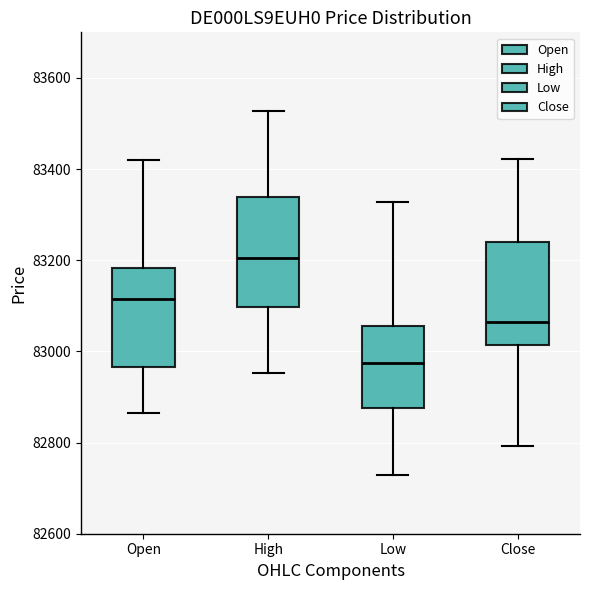

Reading left to right, read every box against the y-axis: the position of its median line, the range the box covers, and the ends of its whiskers. The values are not printed on the chart, so give them approximately, as read against the axis.

Open: median 83120, box 82960 to 83180, whiskers 82860 to 83420
High: median 83200, box 83100 to 83340, whiskers 82960 to 83520
Low: median 82980, box 82880 to 83060, whiskers 82720 to 83320
Close: median 83060, box 83020 to 83240, whiskers 82800 to 83420